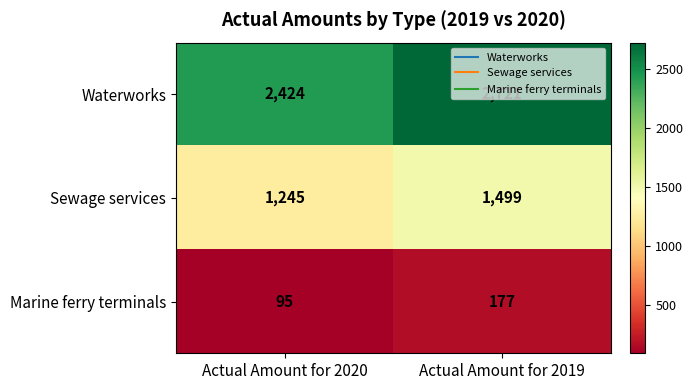

What is the total value across all series at Actual Amount for 2019?

4397